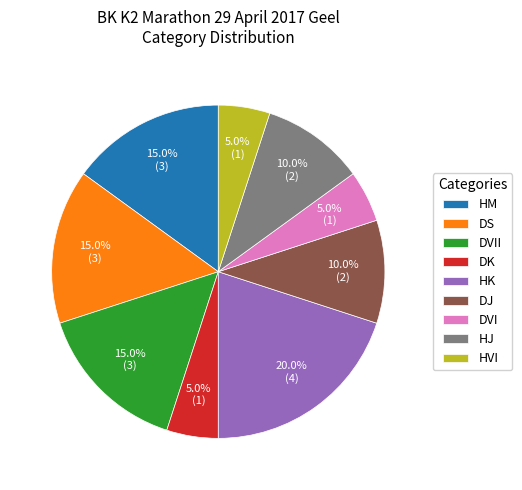

True or false: HM accounts for 15% of the total.

True